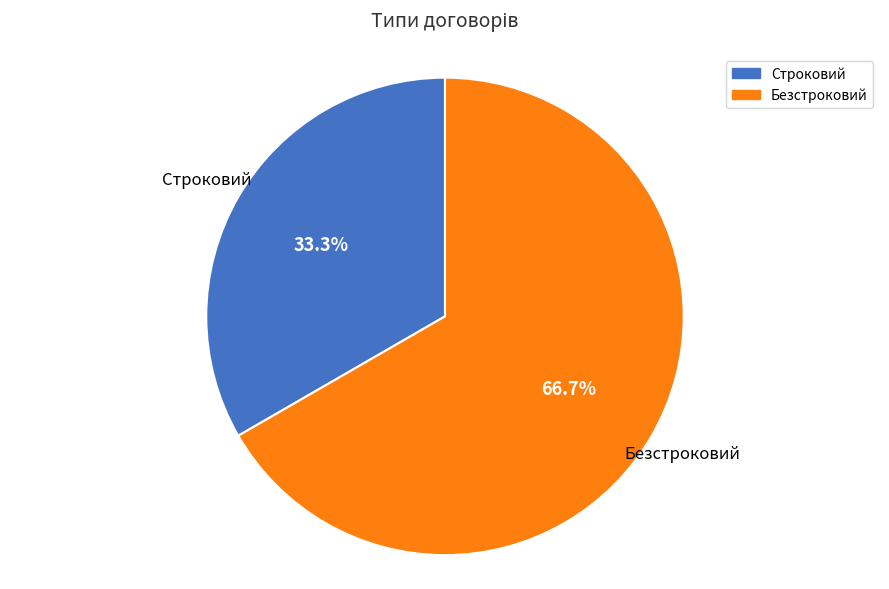

The Строковий slice represents 33% of the pie. True or false?

True